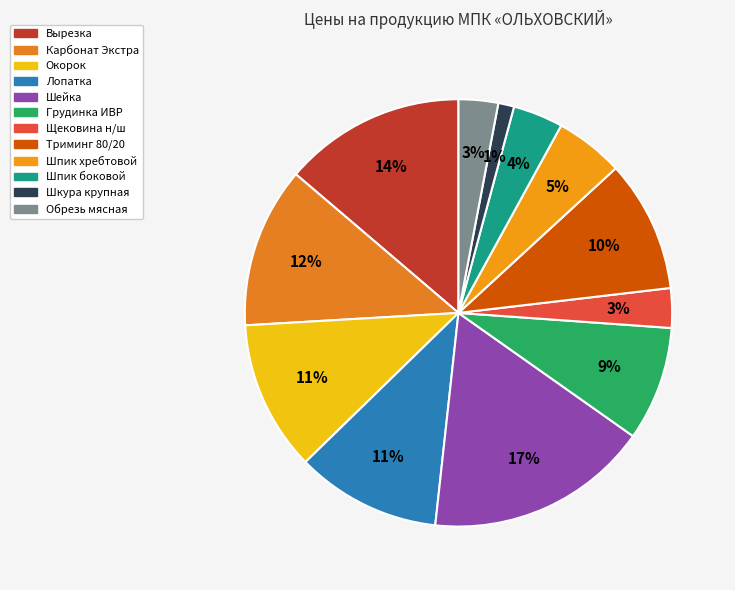

What is the smallest slice in the pie chart?

Шкура крупная